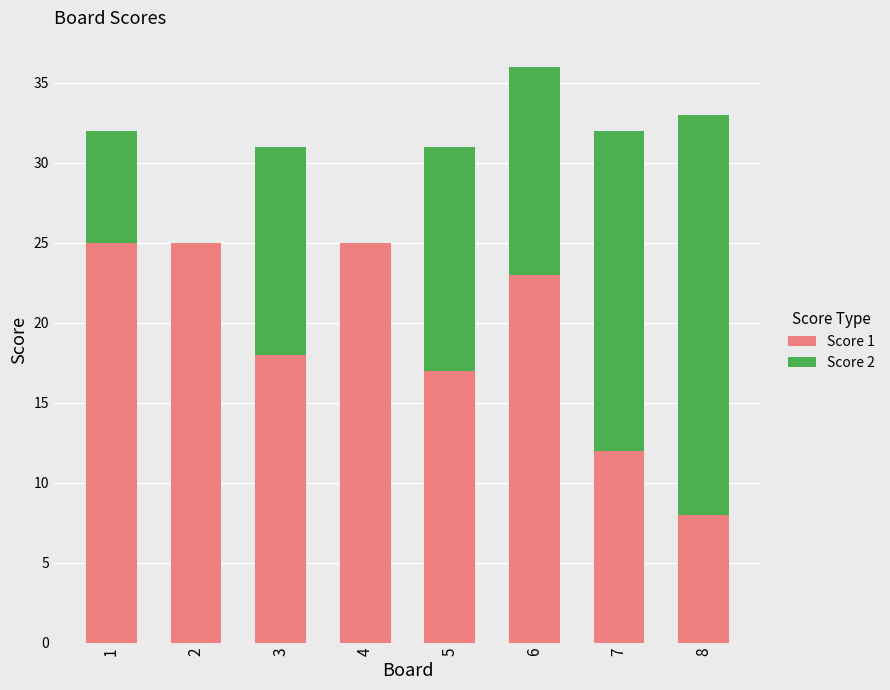

What is the sum of all Score 1 values?

153